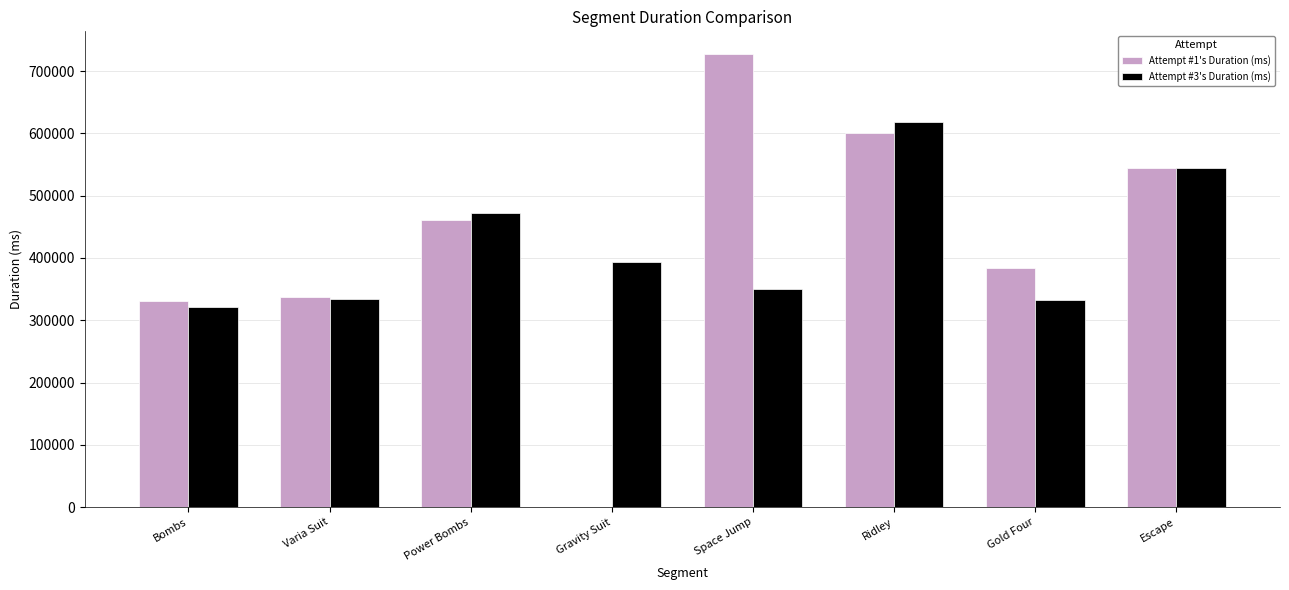

How many distinct data groups are displayed?

2